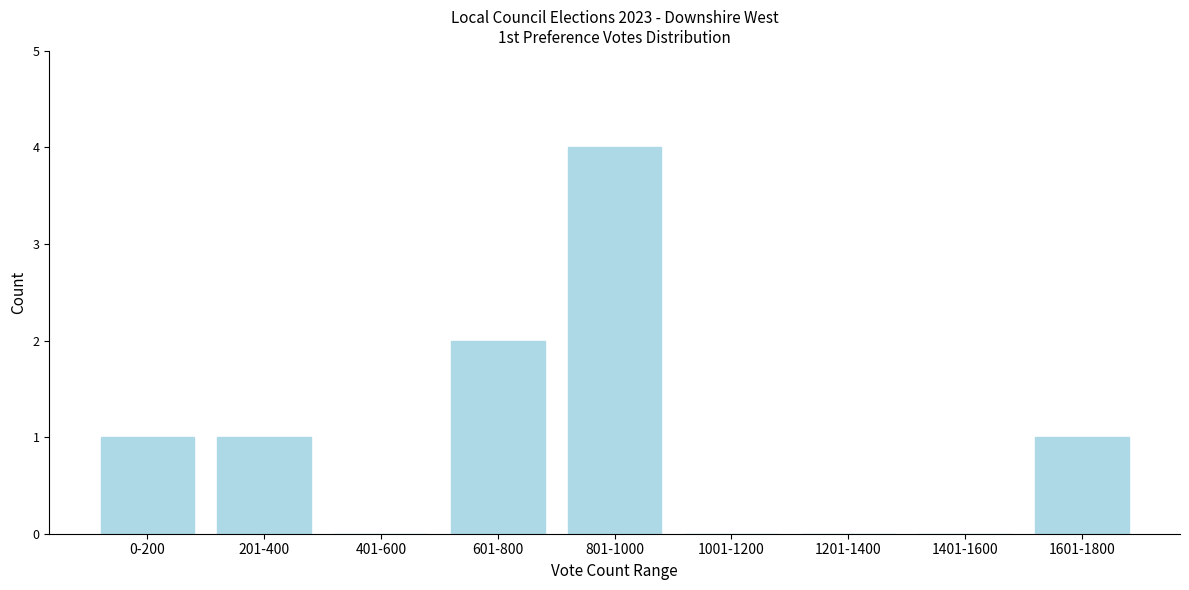

Reading right to left, extract all data points from this chart.

1601-1800=1	1401-1600=0	1201-1400=0	1001-1200=0	801-1000=4	601-800=2	401-600=0	201-400=1	0-200=1